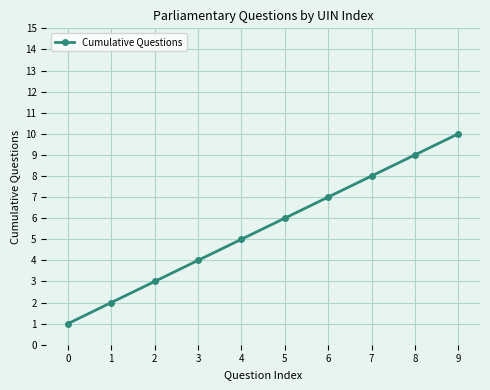

The value at 2 is 3. True or false?

True